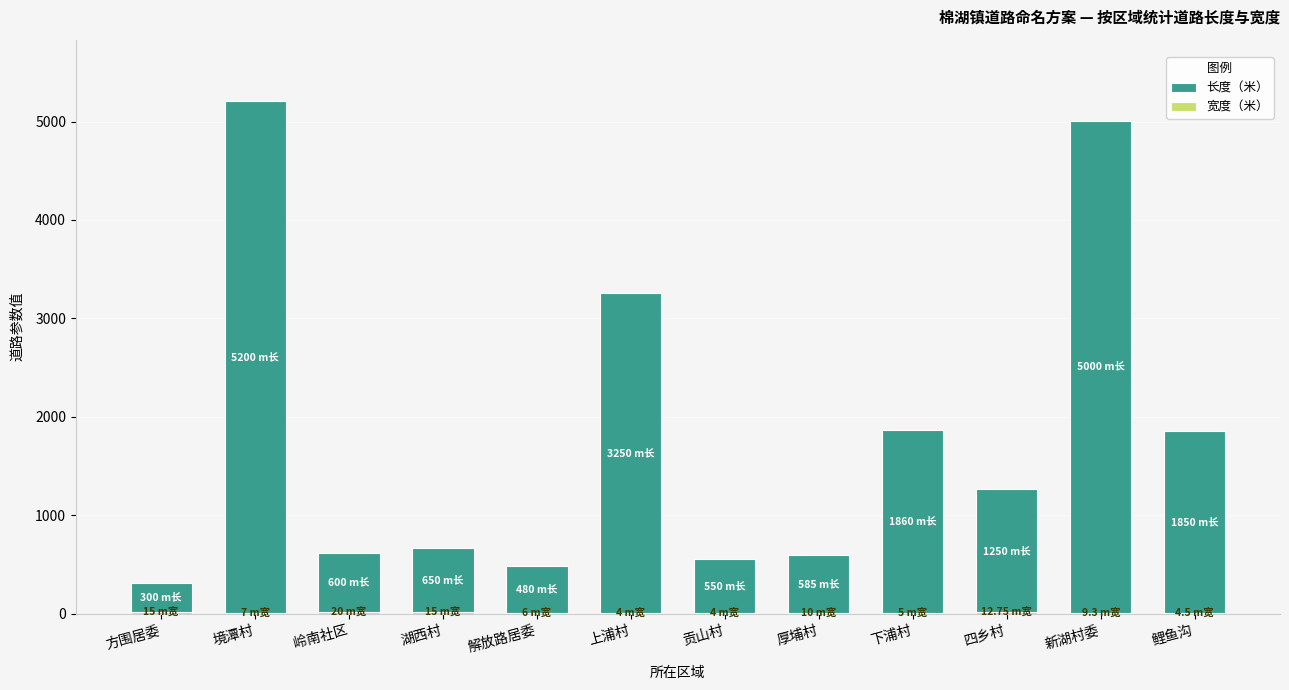

What is the sum of all 宽度（米） values?

112.5